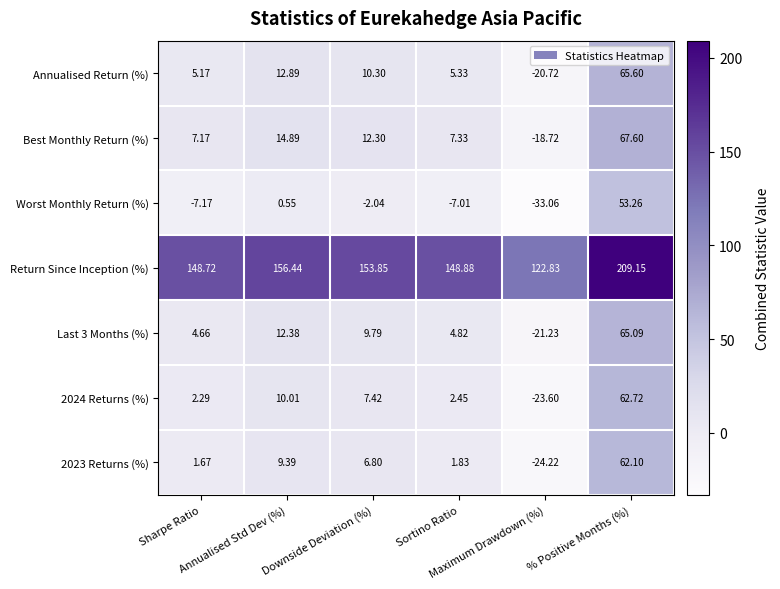

Which series has the largest total across all categories?

Return Since Inception (%)